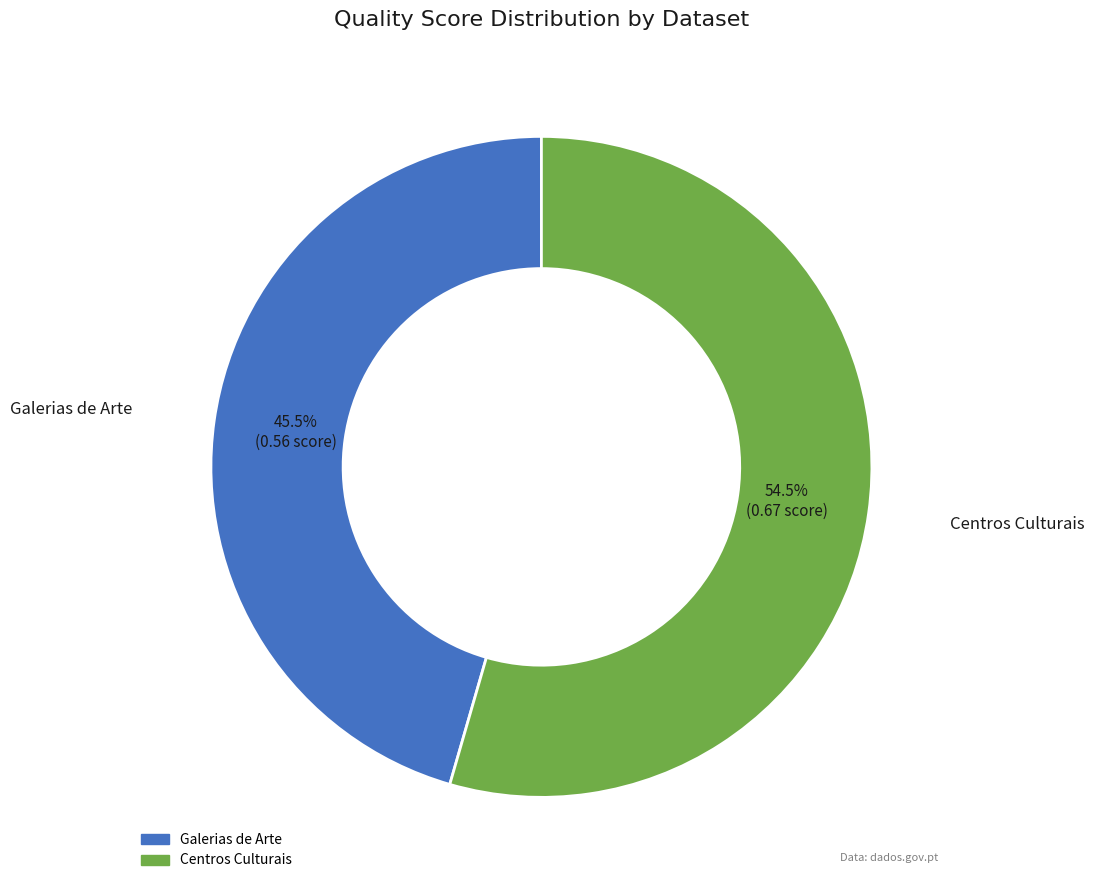

Between Centros Culturais and Galerias de Arte, which is larger?

Centros Culturais